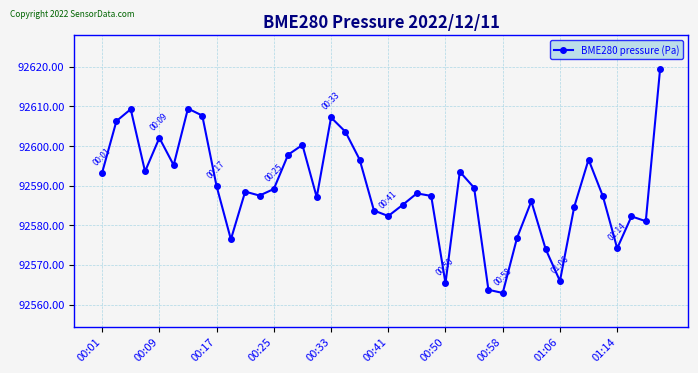

What is the maximum value shown in the chart?

92619.5